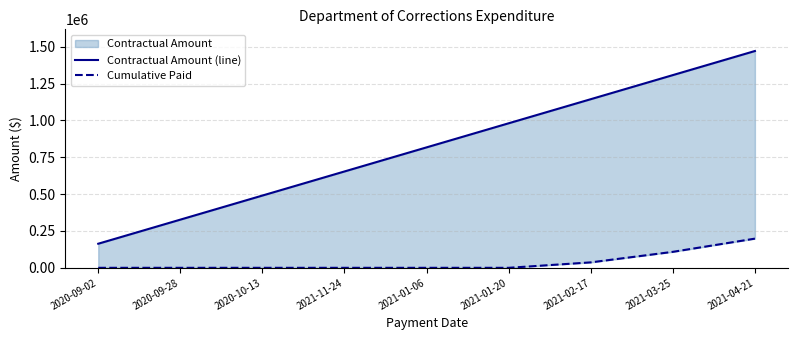

True or false: Cumulative Paid has a value of -63355.4 at 2020-09-28.

False